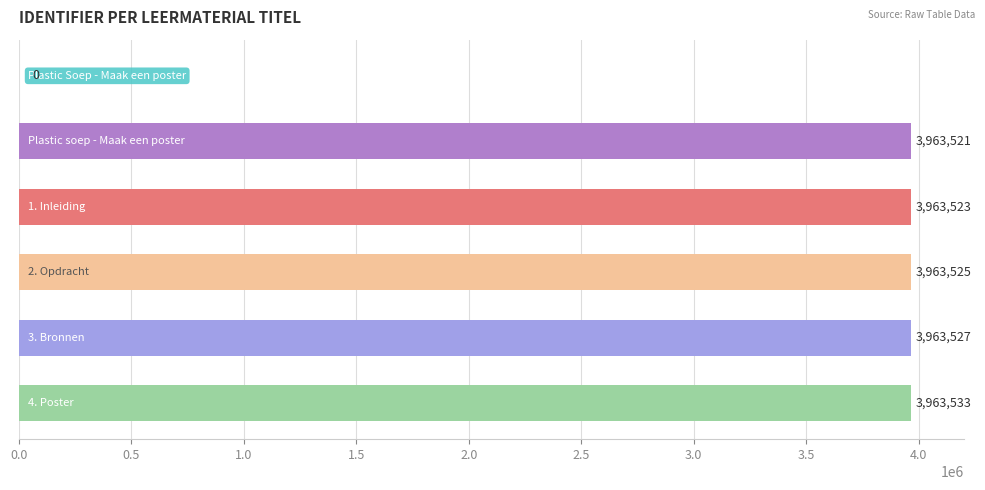

What is the sum of all values?

19817629